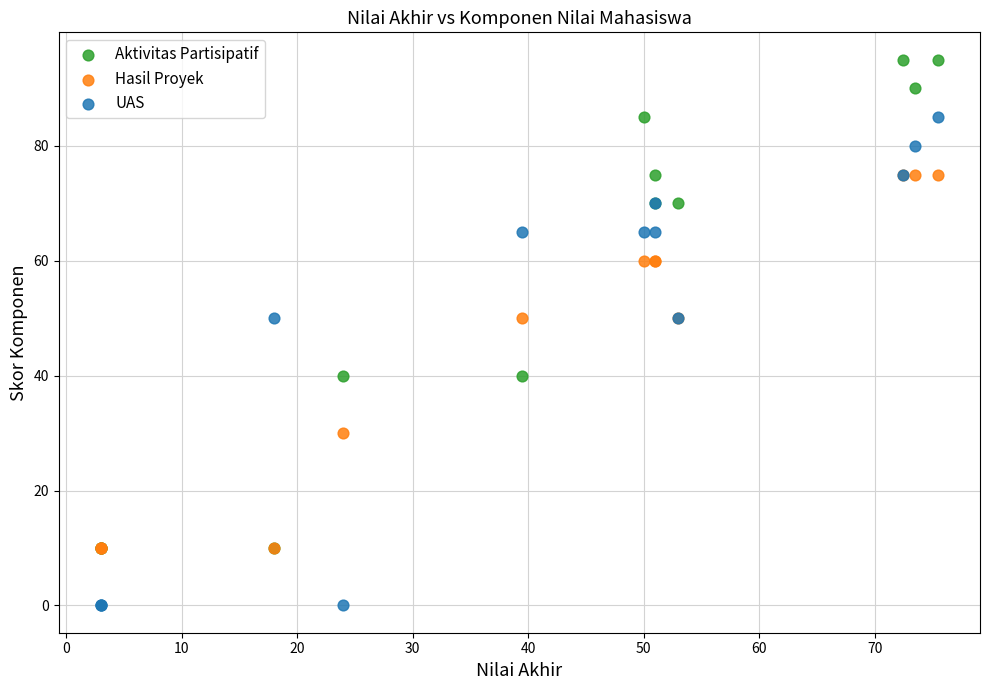

What are all the series names shown in the legend?

Aktivitas Partisipatif, Hasil Proyek, UAS